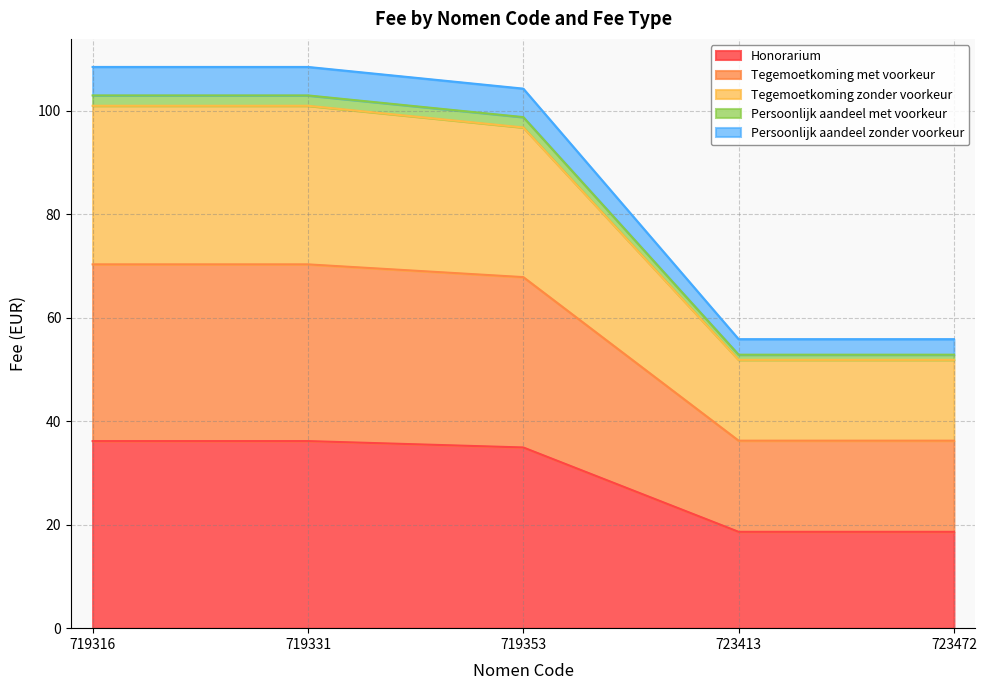

What is the minimum value for Honorarium?

18.6